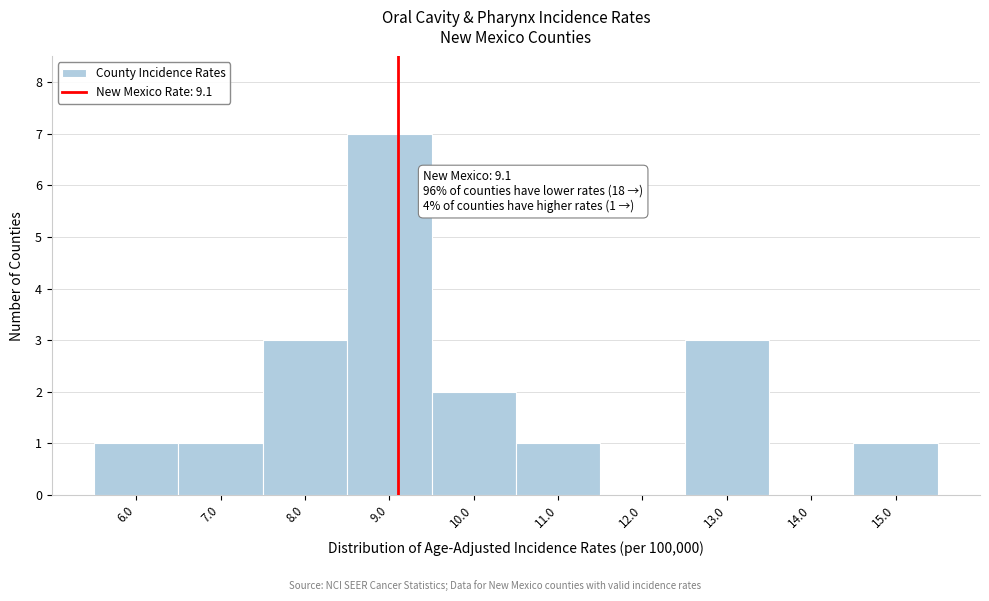

Which range on the x-axis has the tallest bar?

8.5 to 9.5